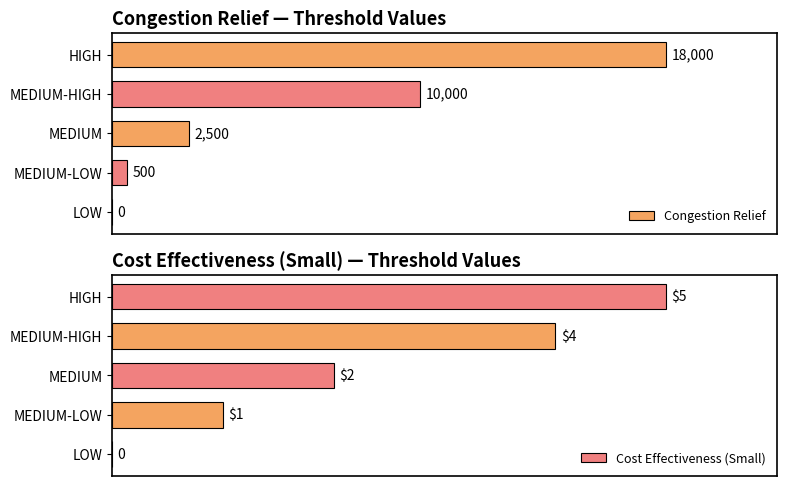

Count the number of categories in the chart.

5